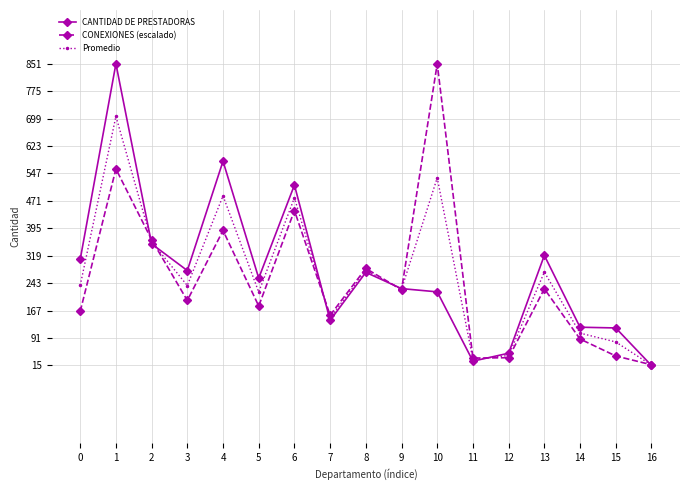

What is the difference between the maximum and minimum values in the CONEXIONES (escalado) series?

834.1